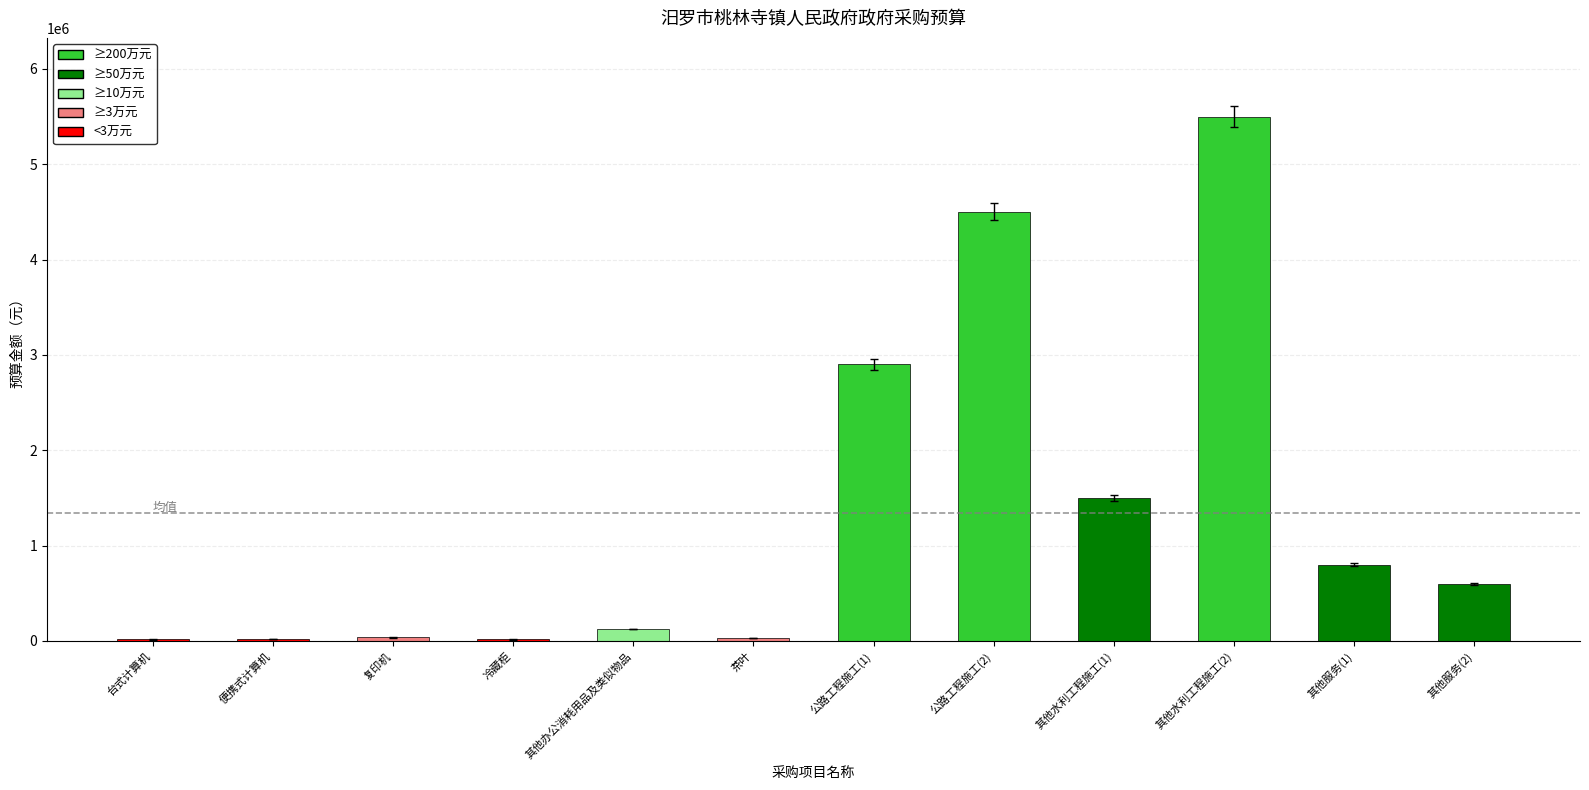

What is the difference between the values at 复印机 and 便携式计算机?

18000